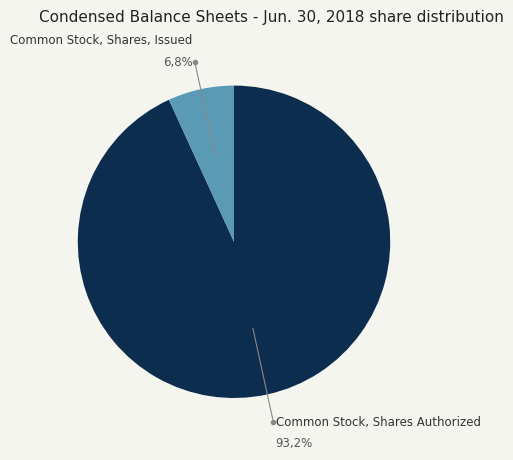

Is Common Stock, Shares, Issued the majority of the pie?

No